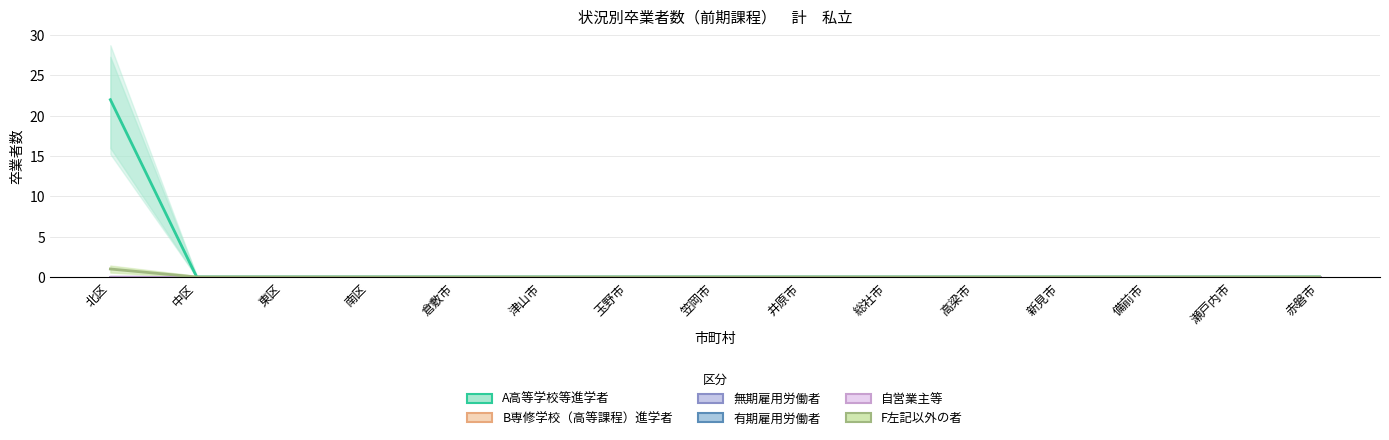

What are all the series names shown in the legend?

A高等学校等進学者, B専修学校（高等課程）進学者, 無期雇用労働者, 有期雇用労働者, 自営業主等, F左記以外の者